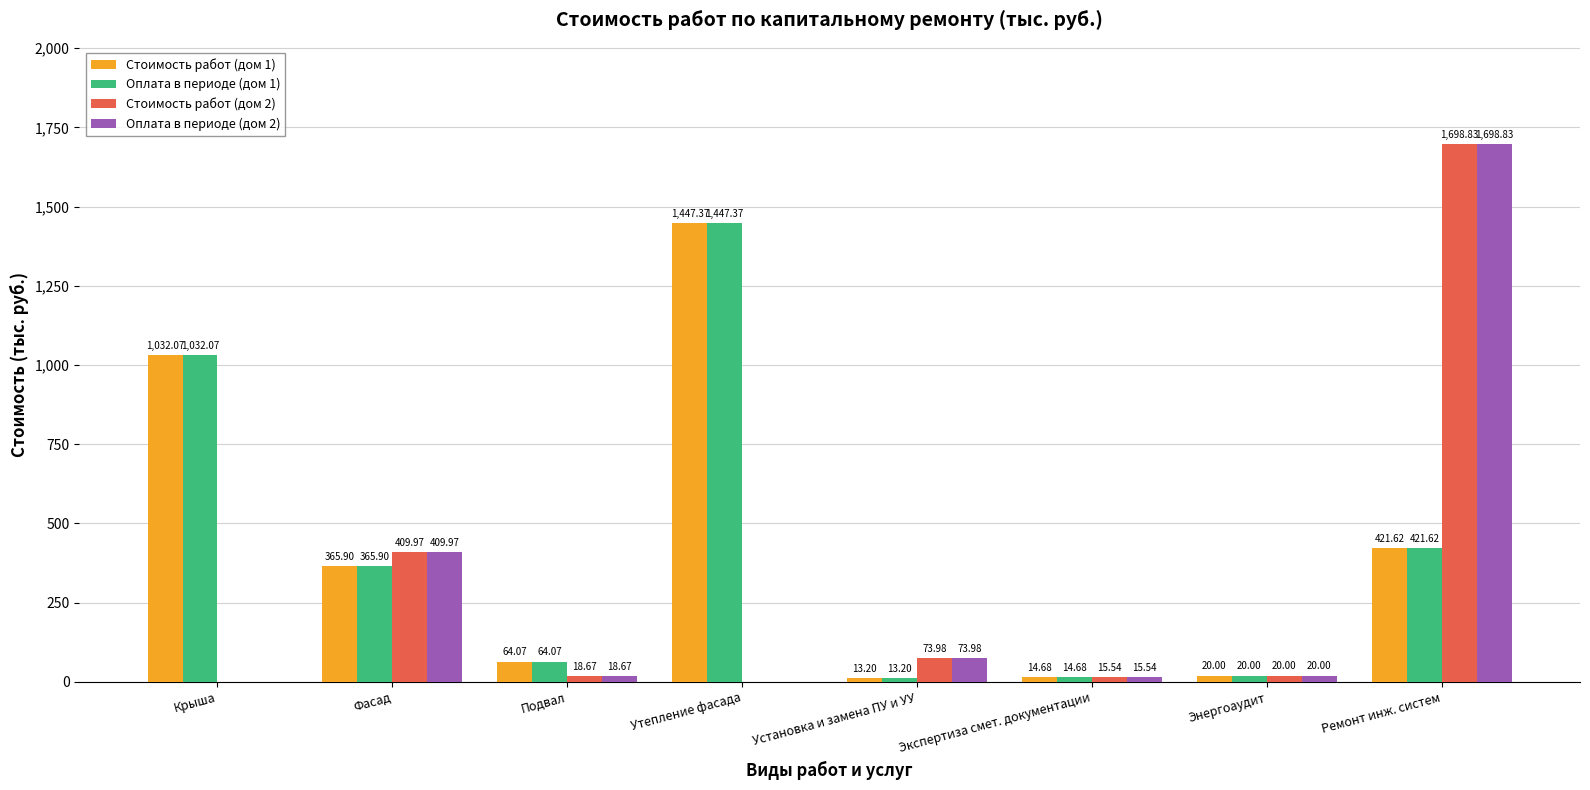

What is the sum of all Стоимость работ (дом 1) values?

3378.9